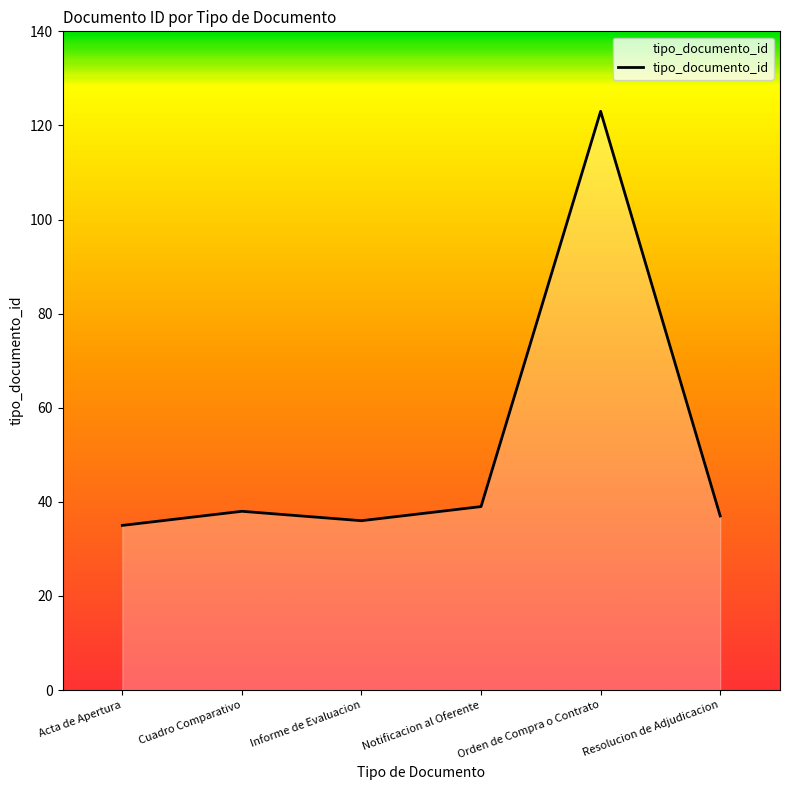

What is the difference between the maximum and minimum values?

88